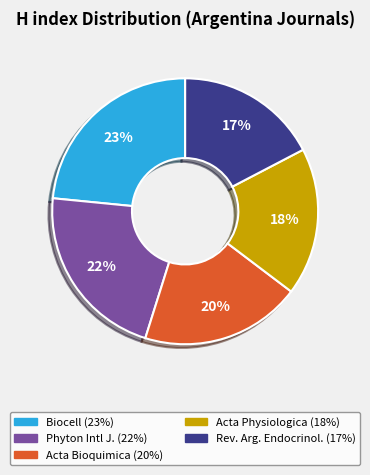

To the nearest percent, what is the average slice percentage?

20%